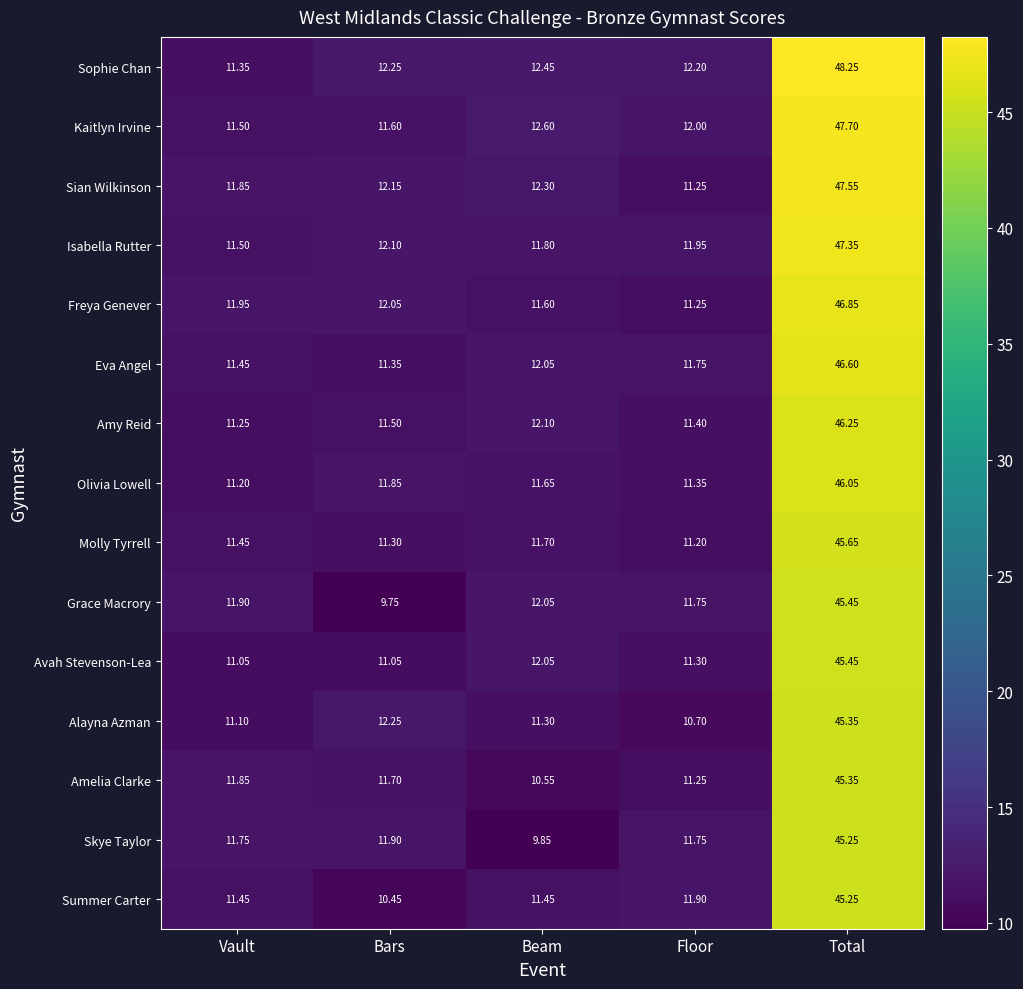

What is the spread (max minus min) of values at Bars?

2.5